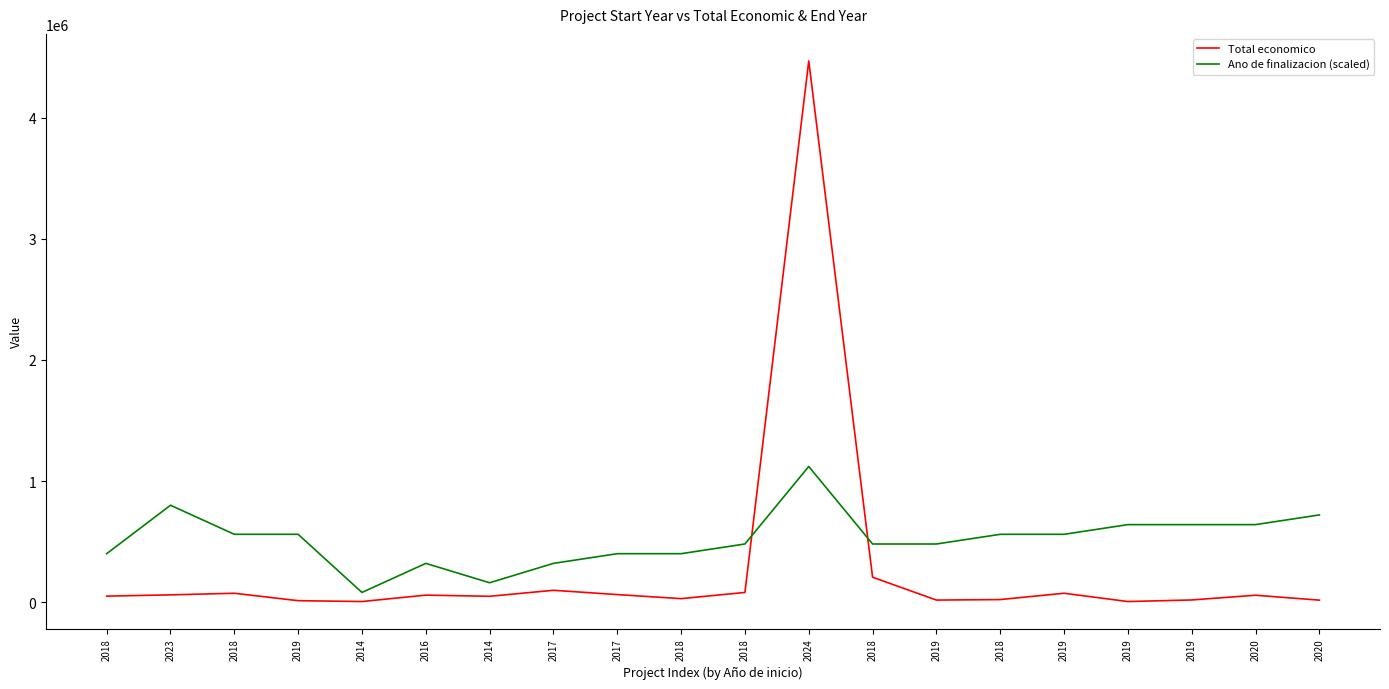

What is the value of the Ano de finalizacion (scaled) point at the 19th from the left?

640000